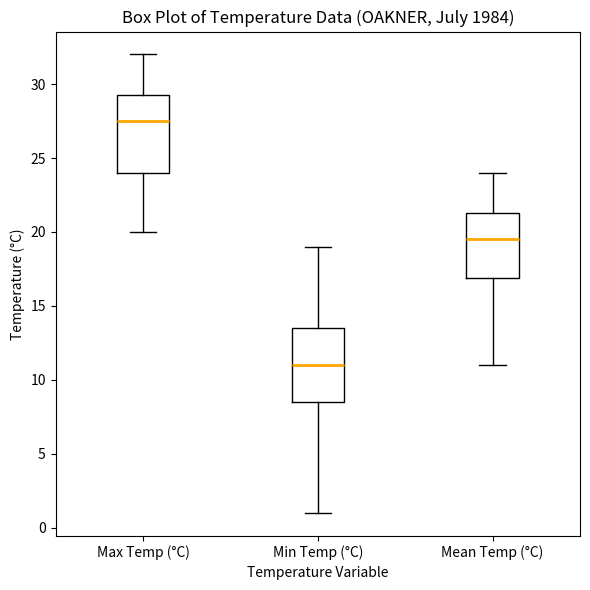

Reading left to right, transcribe this box plot: for each box, give where its median line is, the range the box spans, and where its two whiskers end, as read against the y-axis. The values are not printed on the chart, so give them approximately, as read against the axis.

Max Temp (°C): median 27.5, box 24.0 to 29.5, whiskers 20.0 to 32.0
Min Temp (°C): median 11.0, box 8.5 to 13.5, whiskers 1.0 to 19.0
Mean Temp (°C): median 19.5, box 17.0 to 21.5, whiskers 11.0 to 24.0